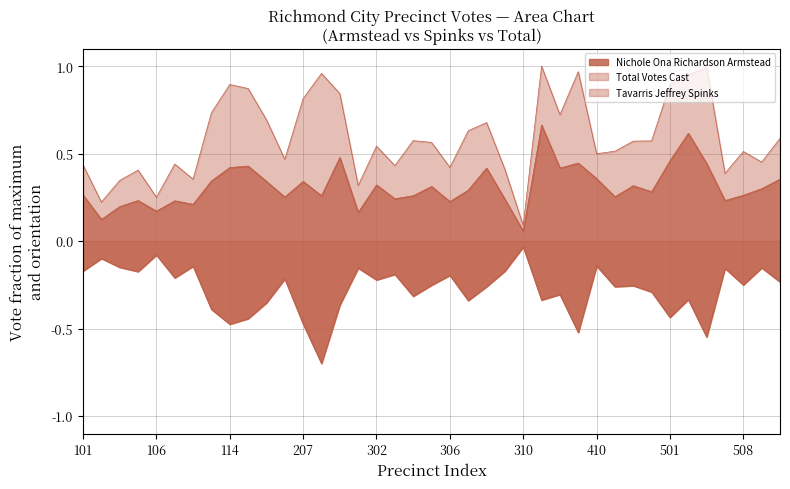

The Tavarris Jeffrey Spinks series shows -0.1 at 510. True or false?

False